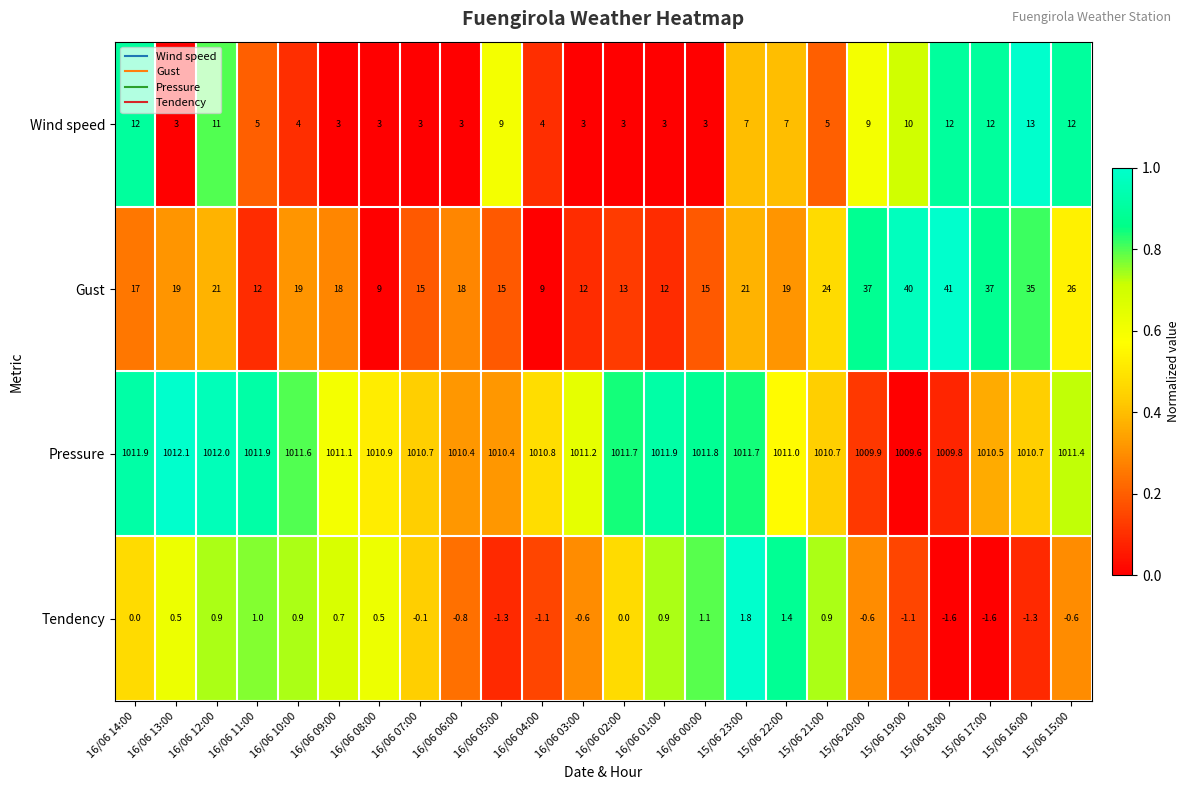

List the series in order of their peak value, lowest first.

Tendency, Wind speed, Gust, Pressure